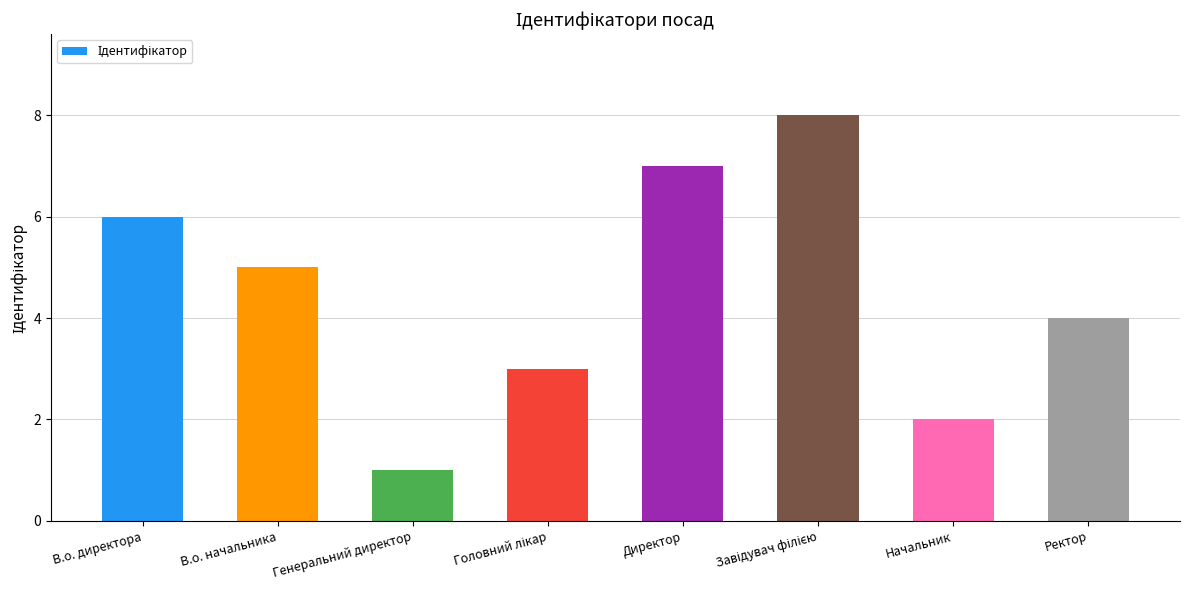

Which category has the lowest value across all series?

Генеральний директор